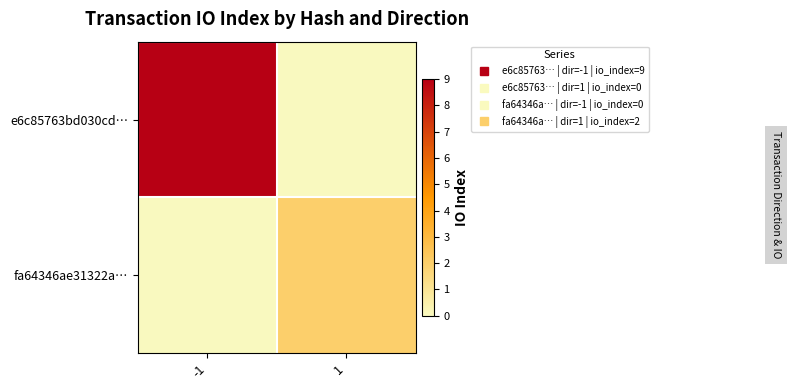

What is the greatest value displayed?

9